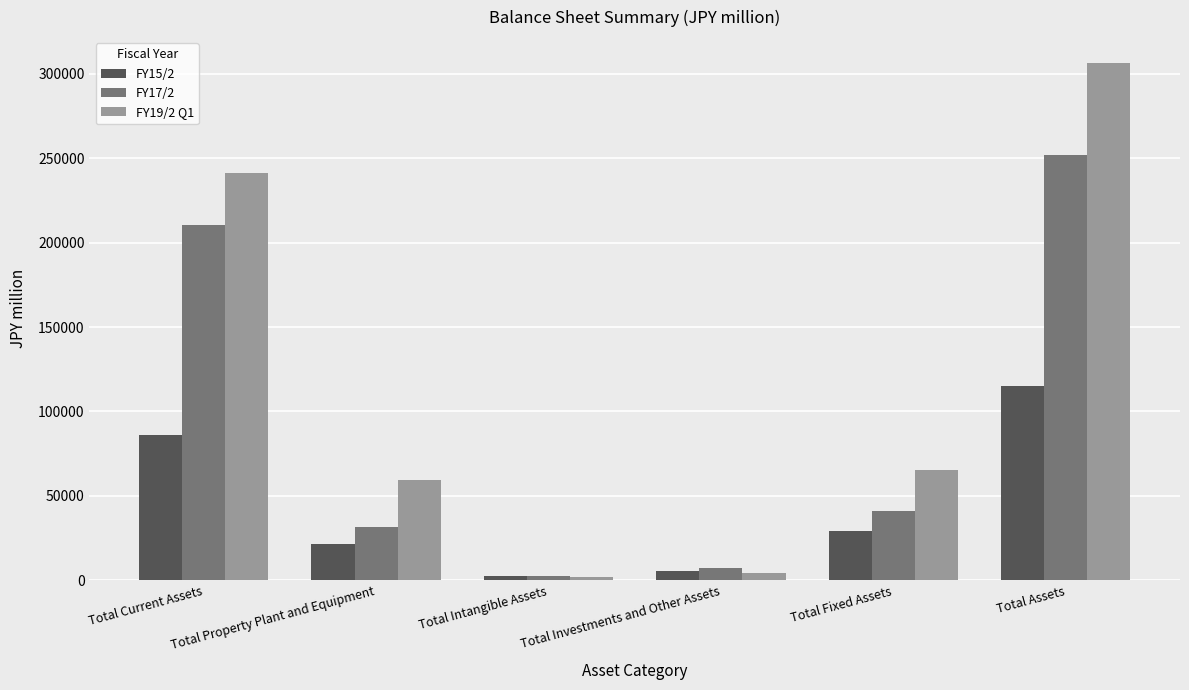

The FY15/2 series shows 54986 at Total Current Assets. True or false?

False